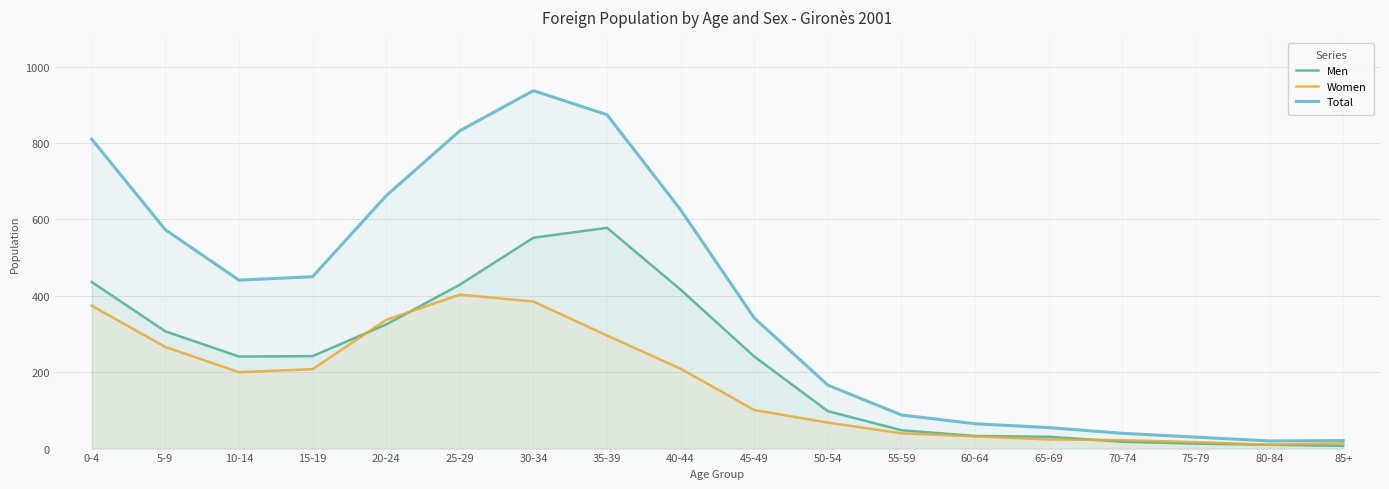

What is the sum of the Men values at 40-44 and 35-39?

994